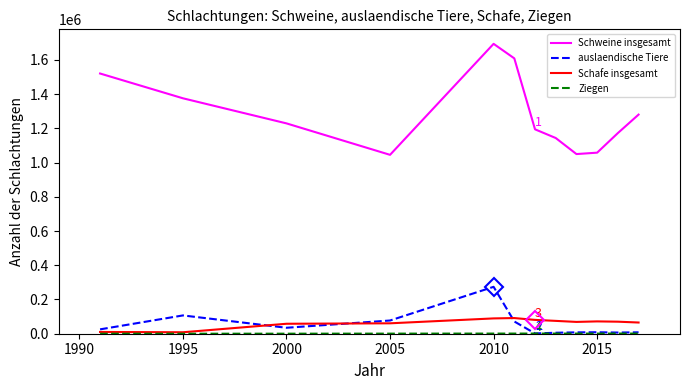

Which series has the largest range (max minus min)?

Schweine insgesamt